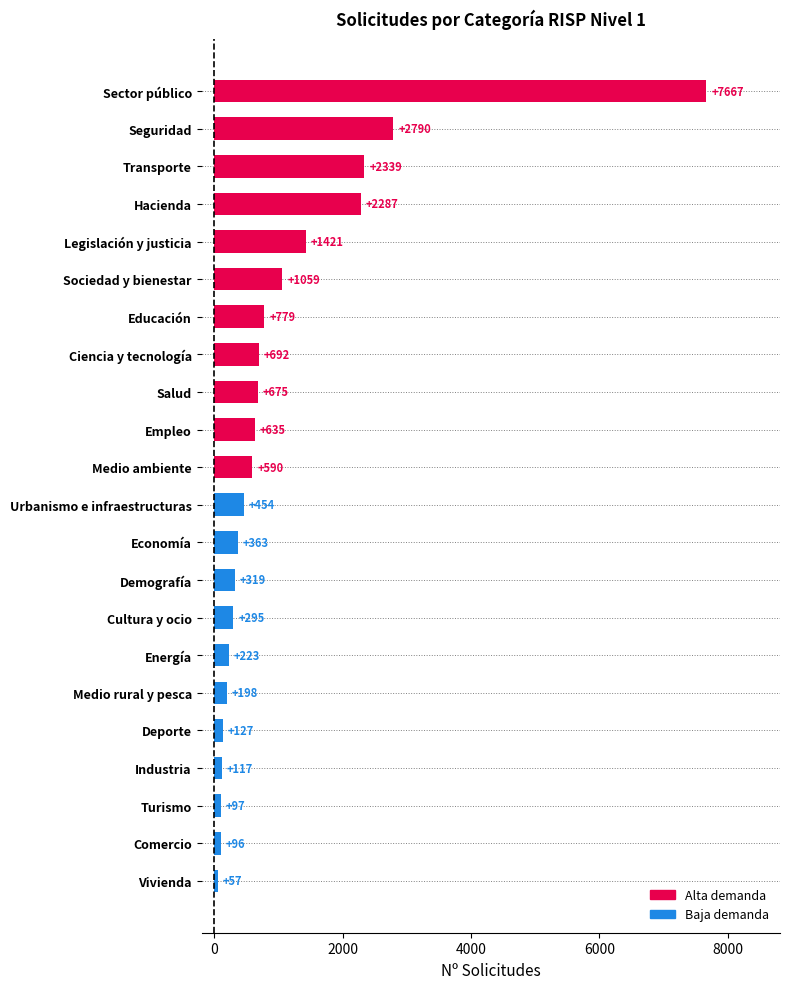

What value does the data have at Vivienda, to the nearest 50?

50